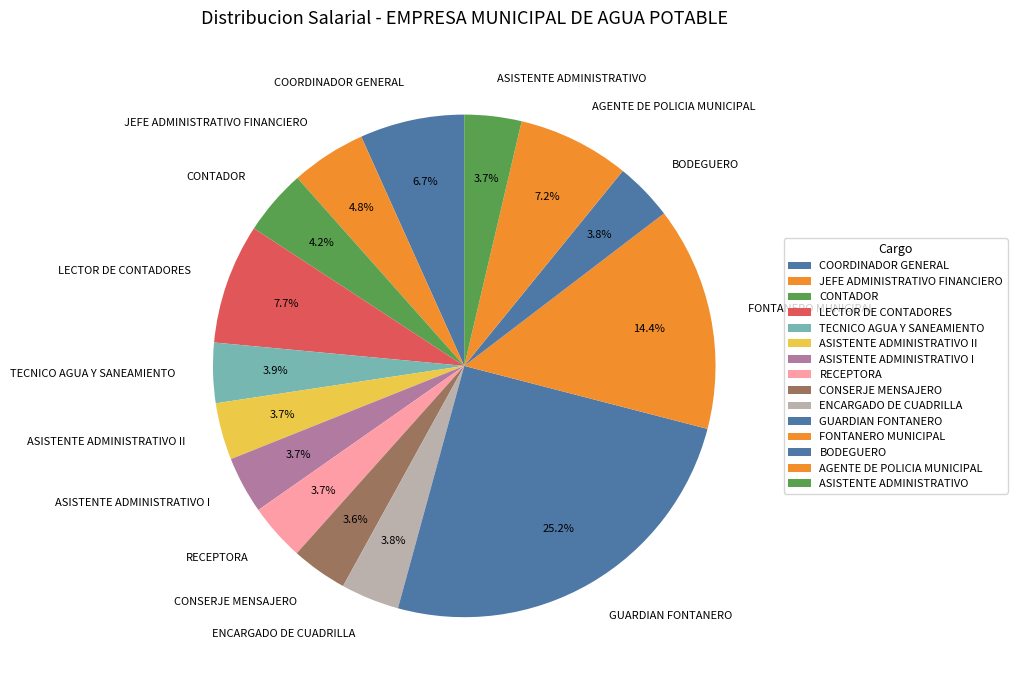

To the nearest percent, what portion does BODEGUERO represent?

4%